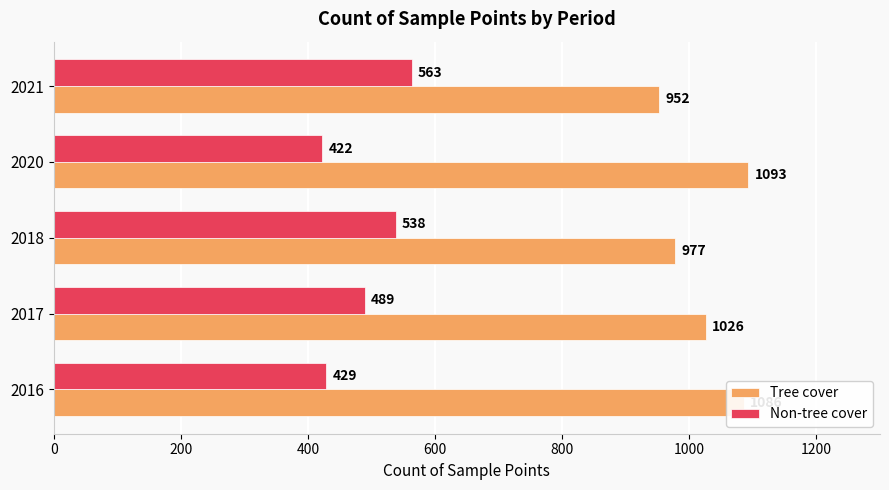

The value of Non-tree cover at 2018 is 538. True or false?

True